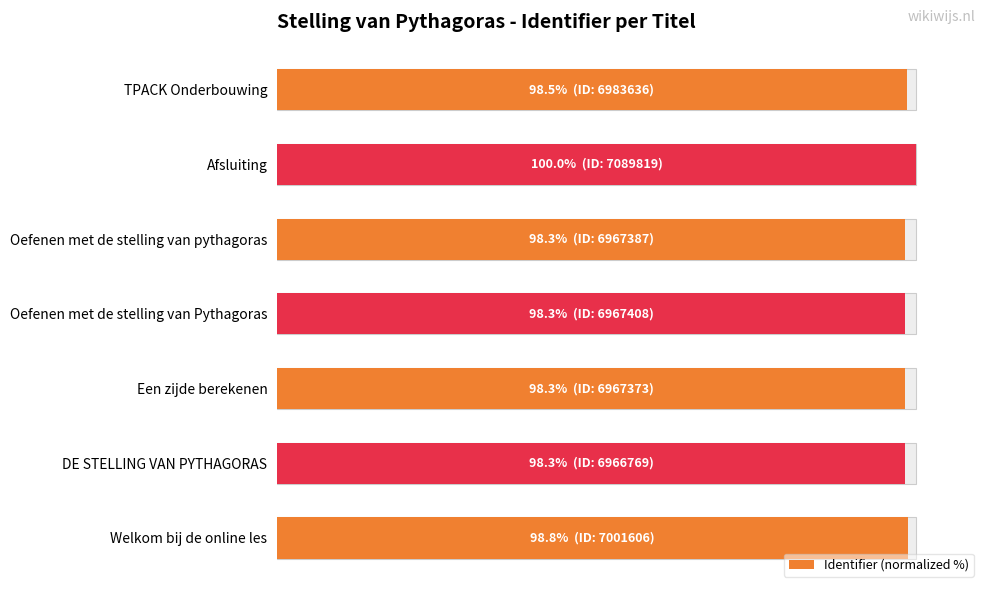

Which has a higher value, 20 or 40?

40